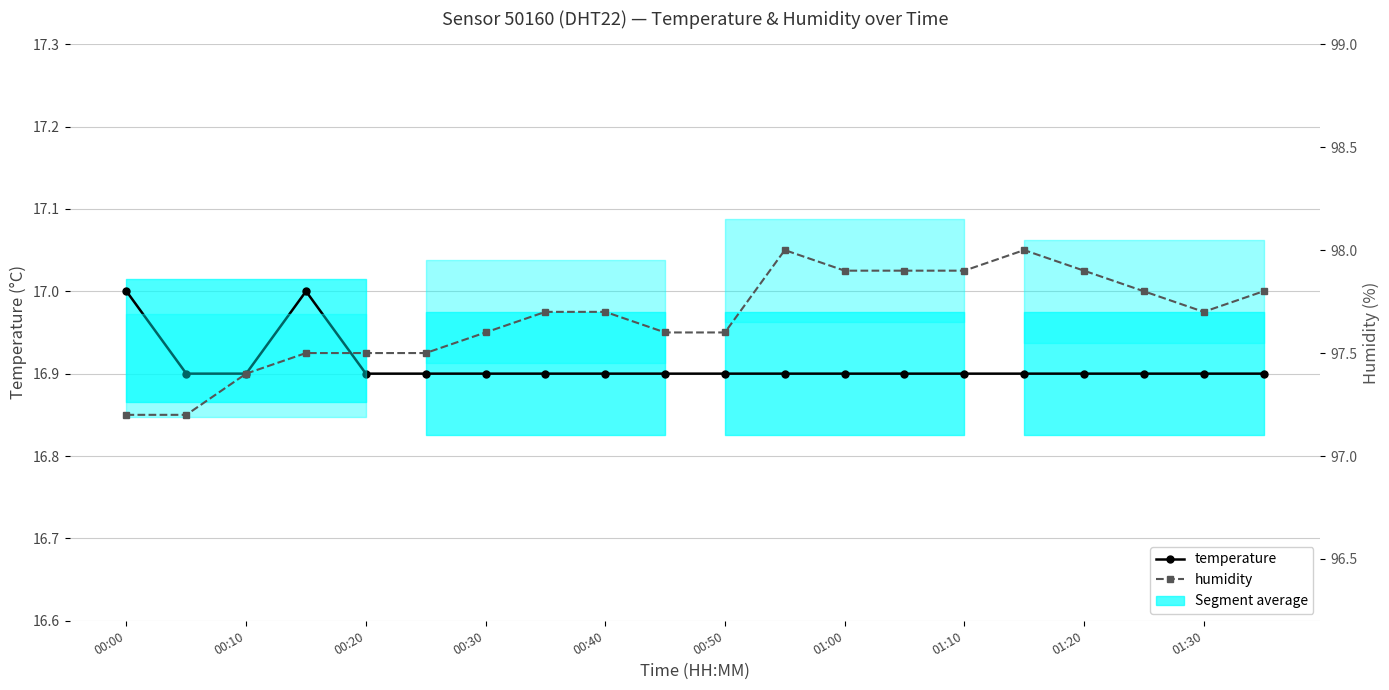

At which label does temperature reach its peak?

00:00